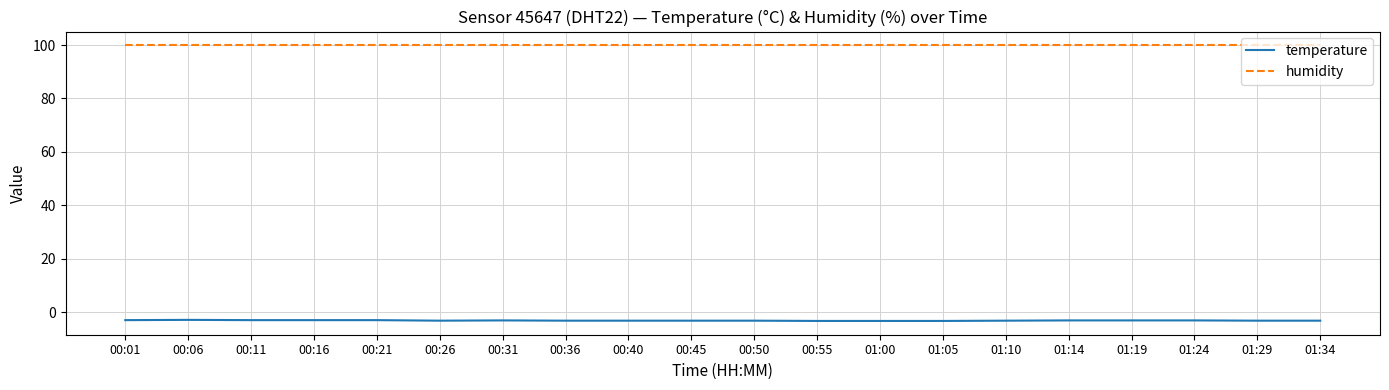

How many lines are shown in the chart?

2